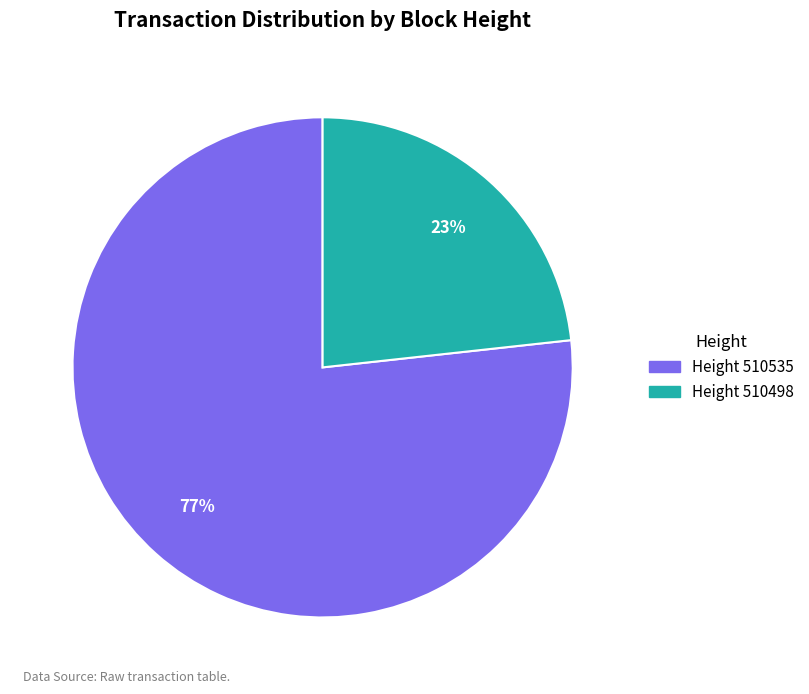

Does any single category account for the majority?

Yes